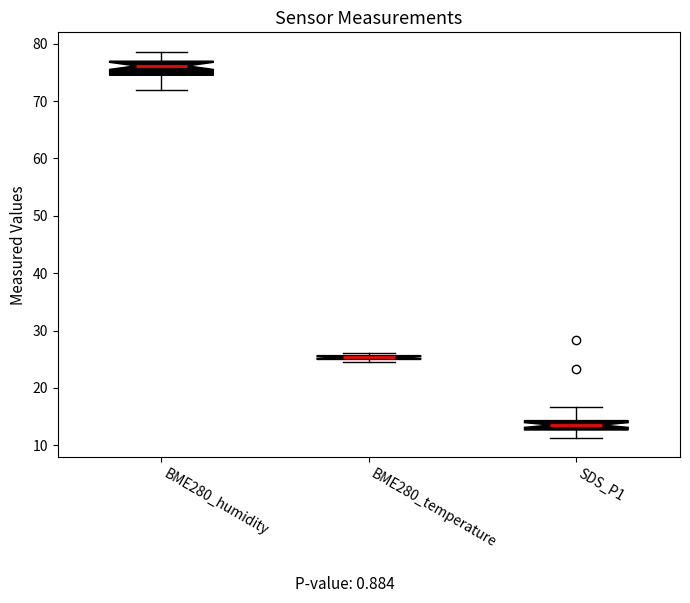

Where is the lower edge of the box for BME280_temperature on the y-axis? The values are not printed on the chart, so give them approximately, as read against the axis.

25